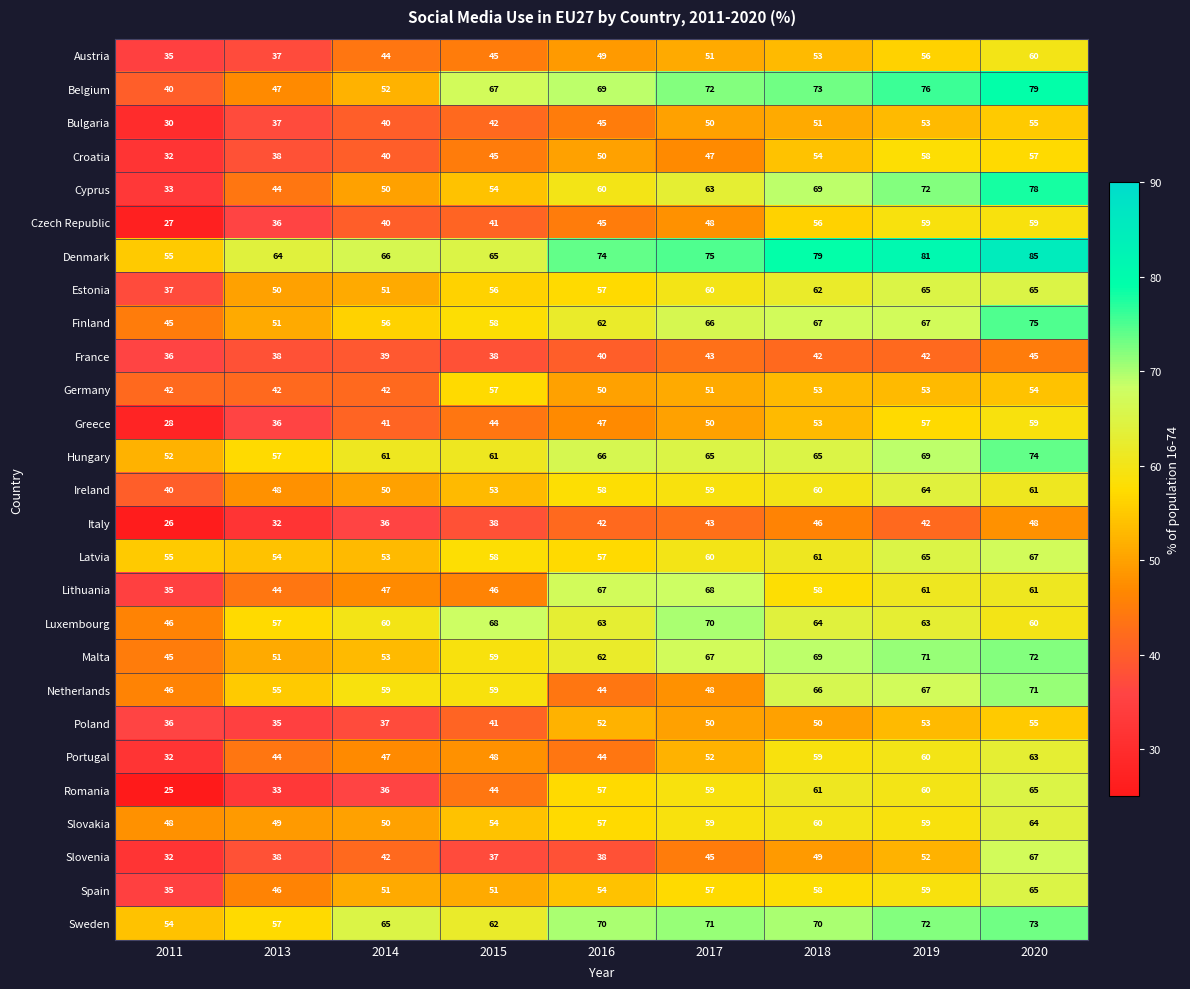

What is the total value across all series at 2015?

1391